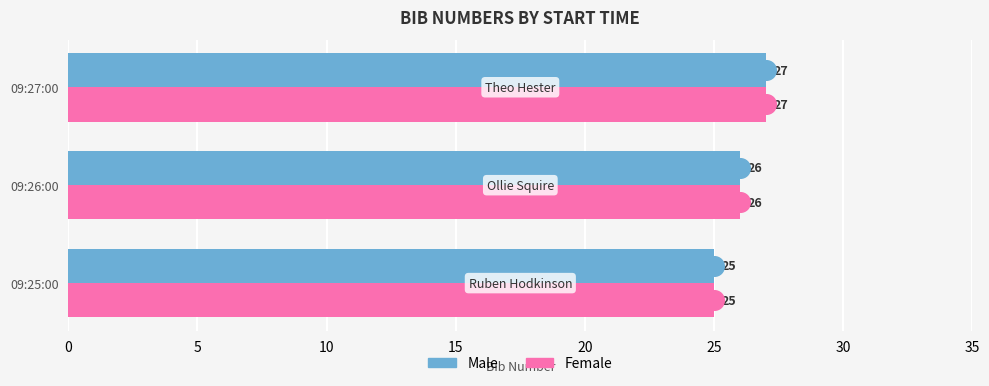

Which series contains the lowest Y value?

Male